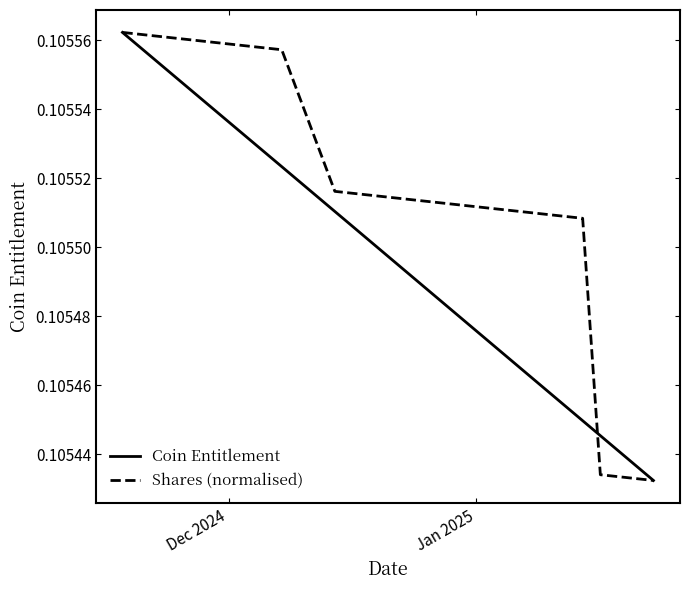

Which series has the largest total across all categories?

Shares (normalised)